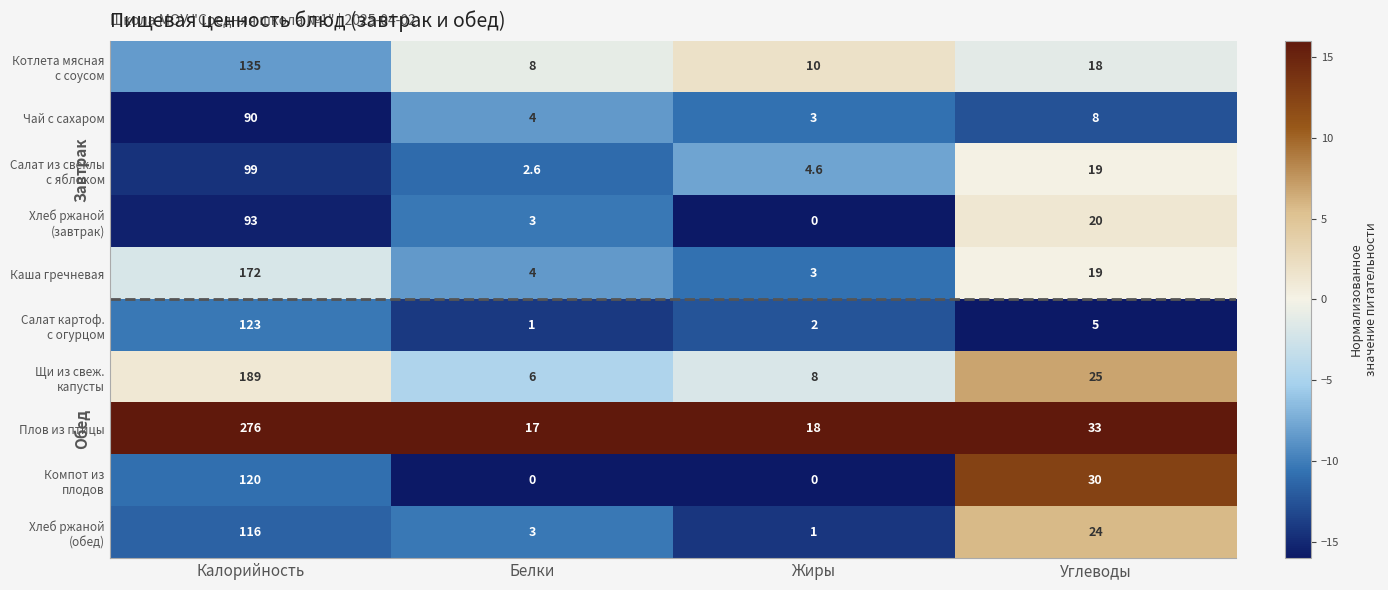

Is it true that Плов из птицы equals 17.0 at Белки?

True